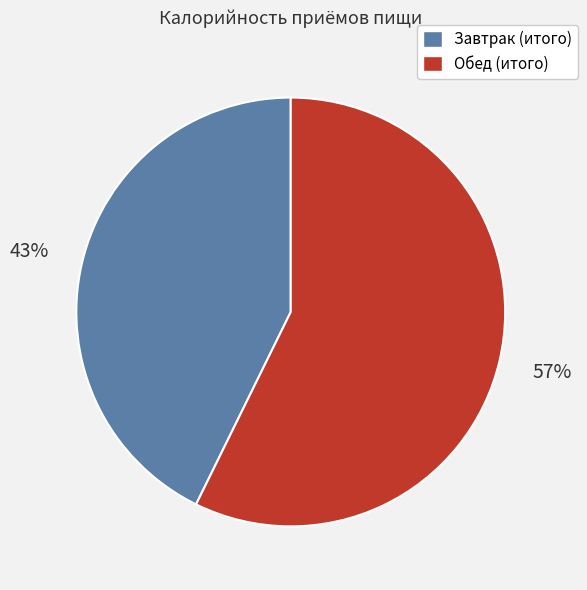

To the nearest percent, what is the average slice percentage?

50%